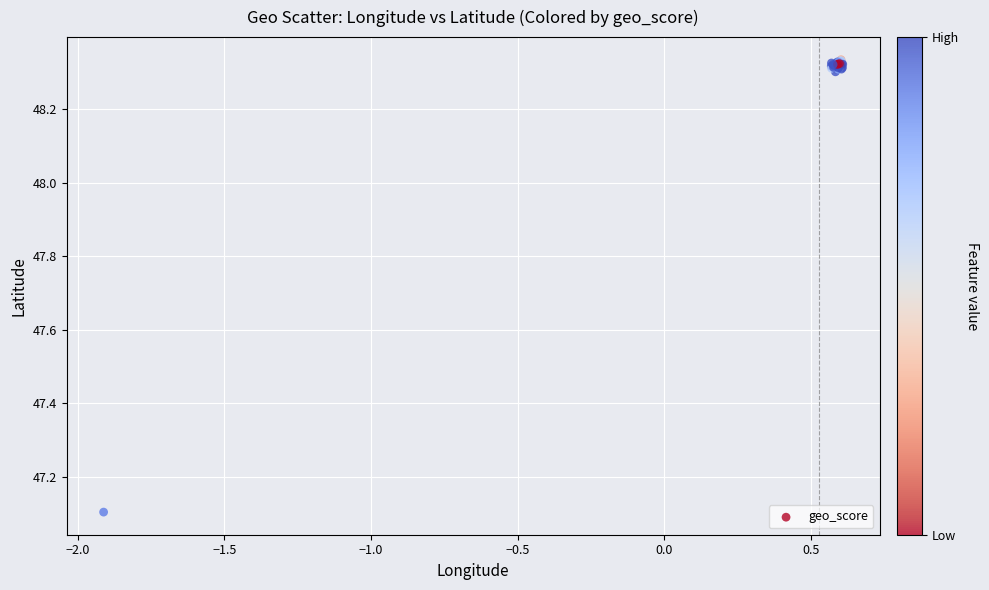

What Y value in the scatter plot is closest to 47?

47.1